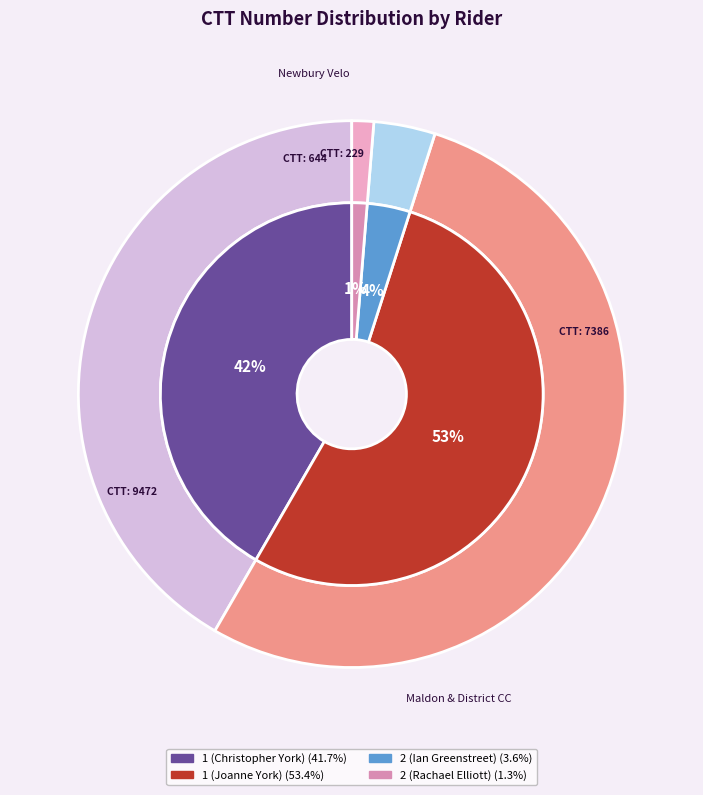

To the nearest percent, what is the difference between the 1 (Christopher York) and 1 (Joanne York) slice percentages?

12%